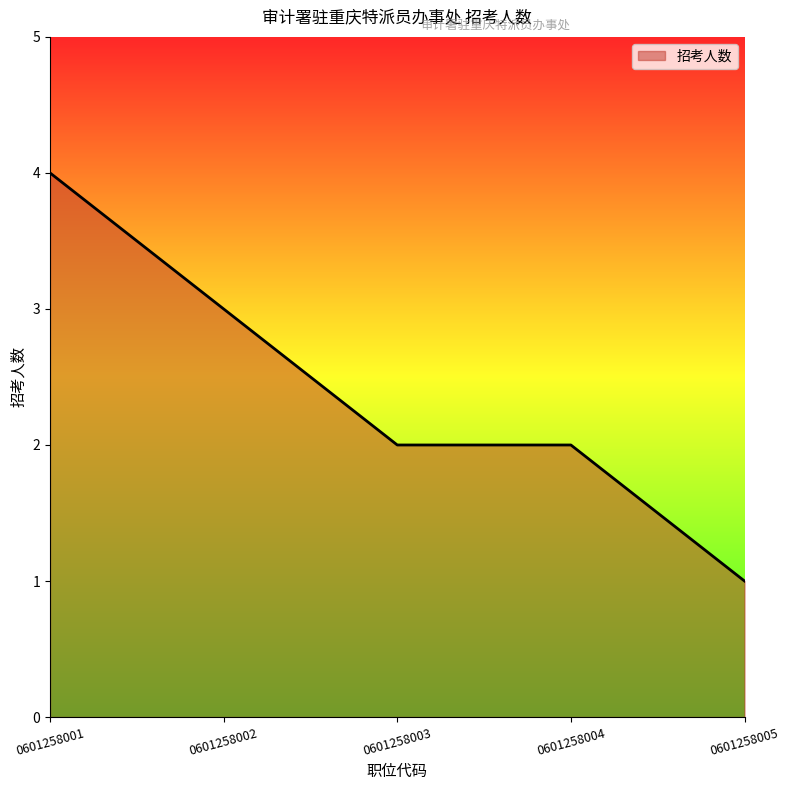

Approximately how many times larger is the value at 0601258001 compared to 0601258002?

1.3